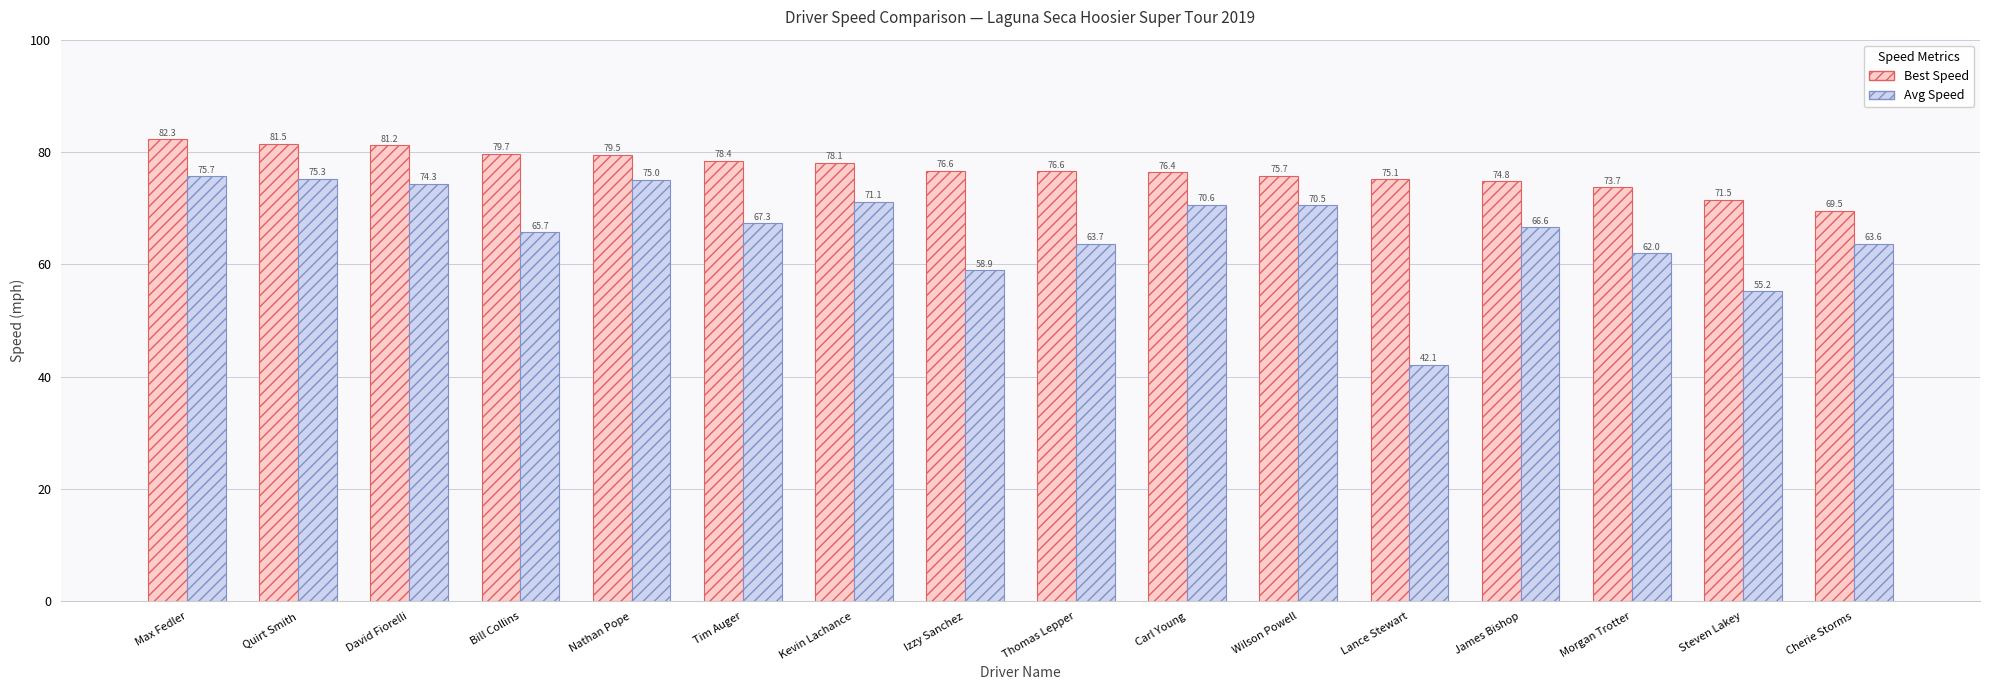

Is it true that Avg Speed equals 70.3 at Lance Stewart?

False